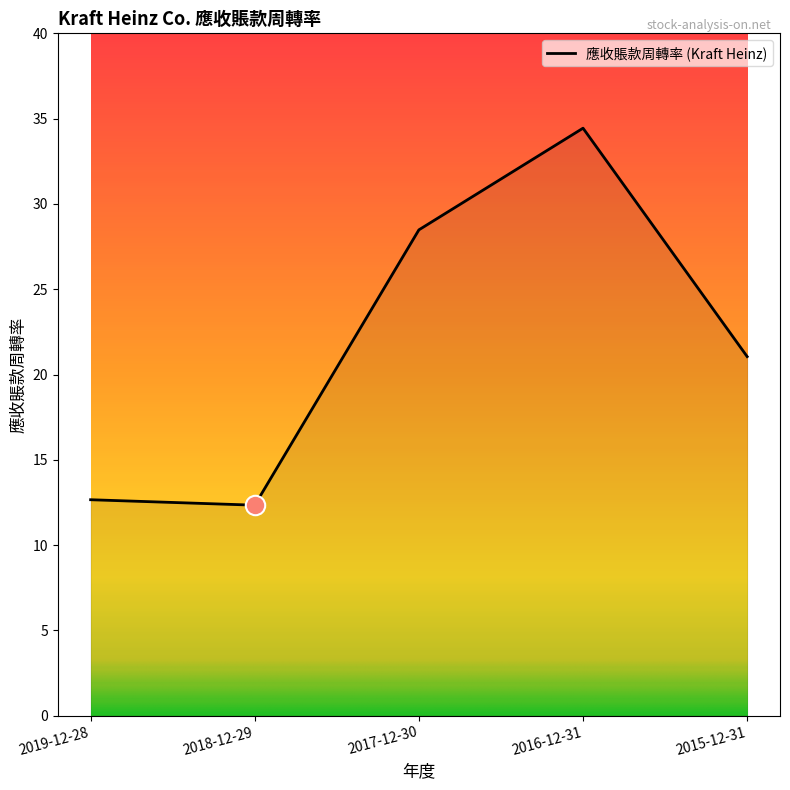

Is it true that the value at 2017-12-30 is 37.9?

False